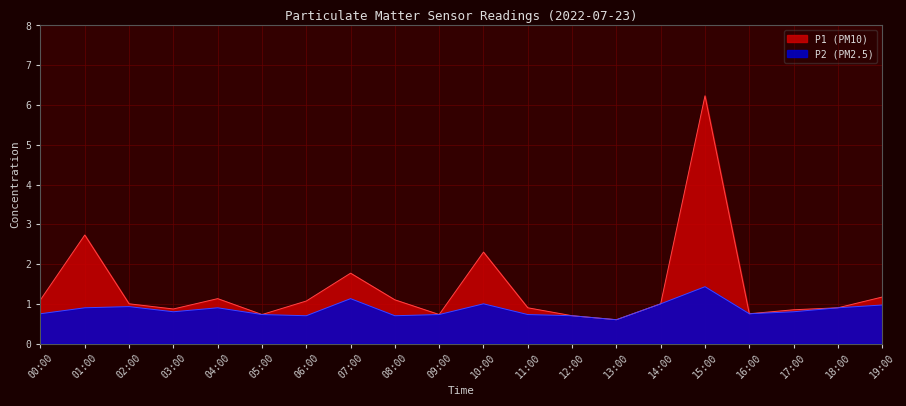

Which series has the widest spread of values?

P1 (PM10)